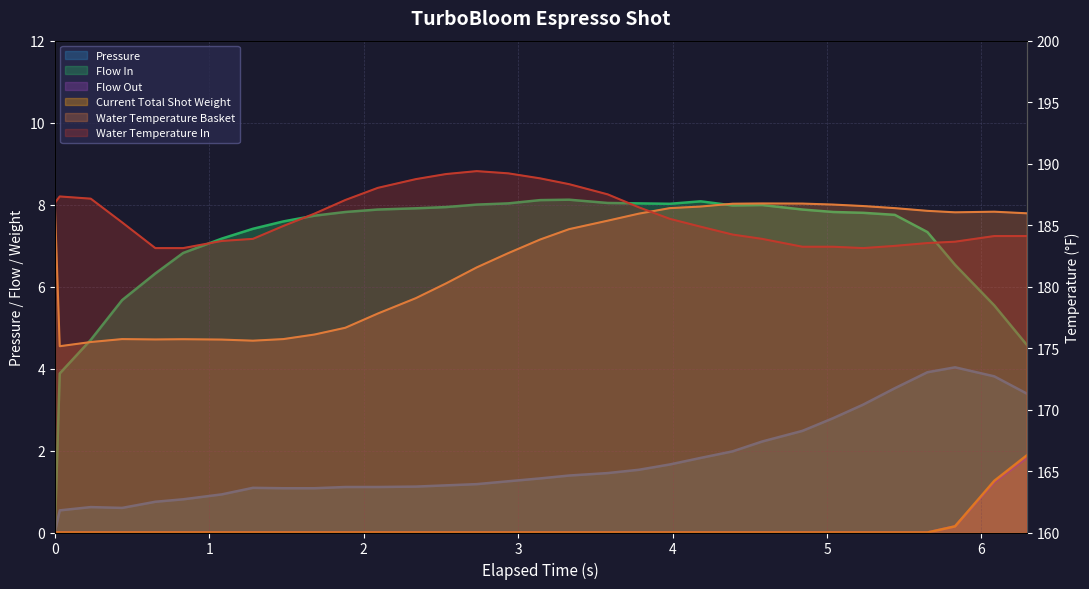

True or false: water_temperature_basket and pressure intersect in this chart.

False